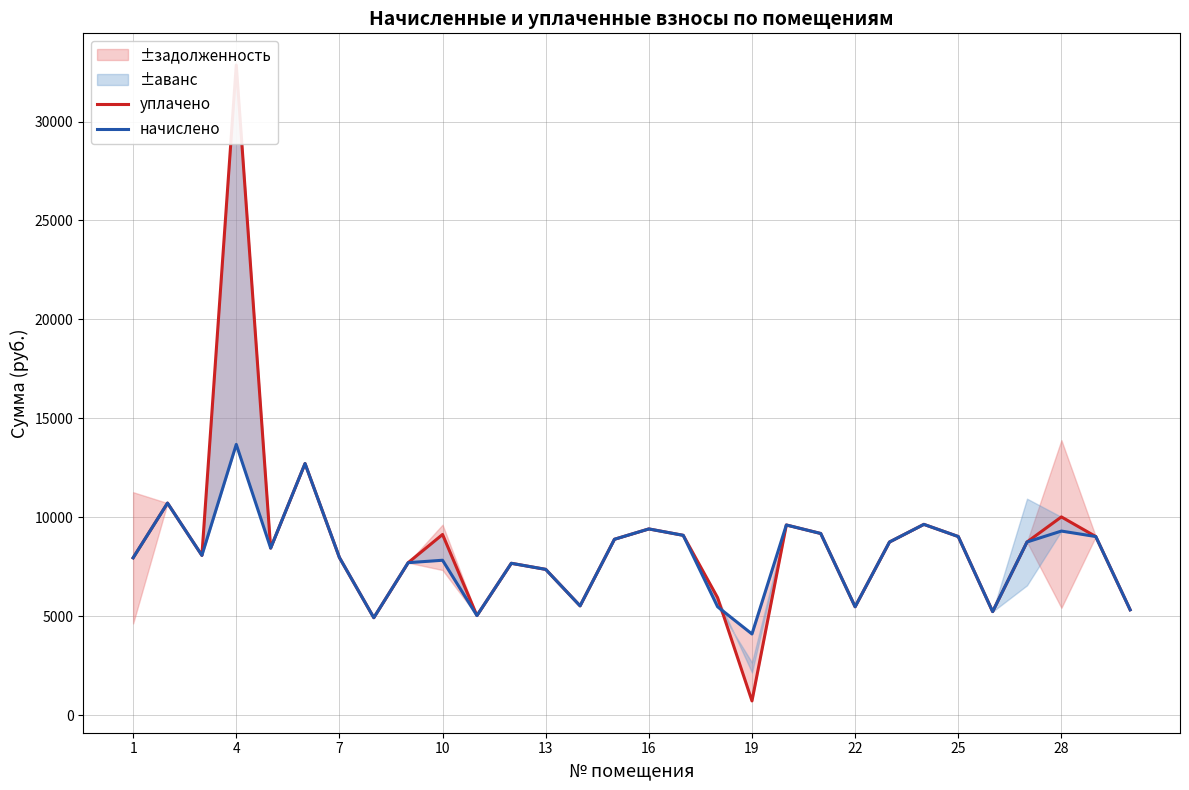

Which series ends up on top after the final intersection of уплачено and начислено?

начислено